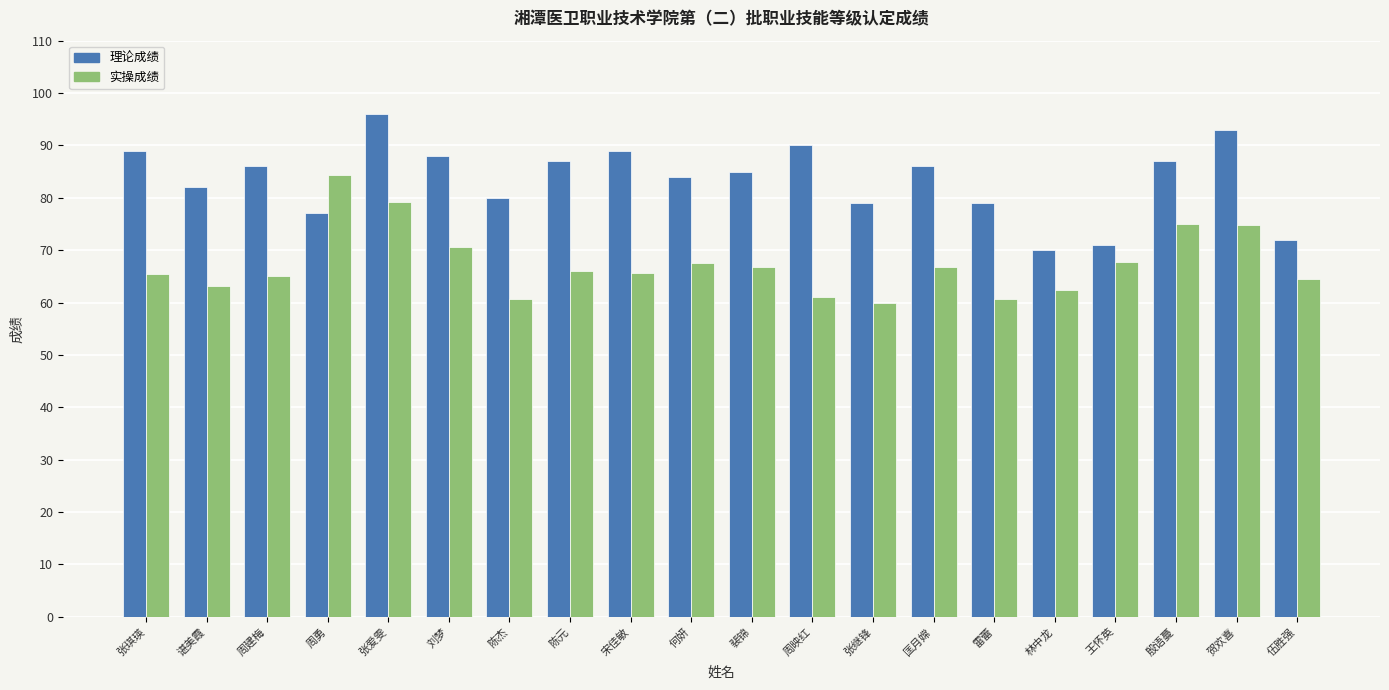

What is the difference between the highest and lowest values at 何妍?

16.4